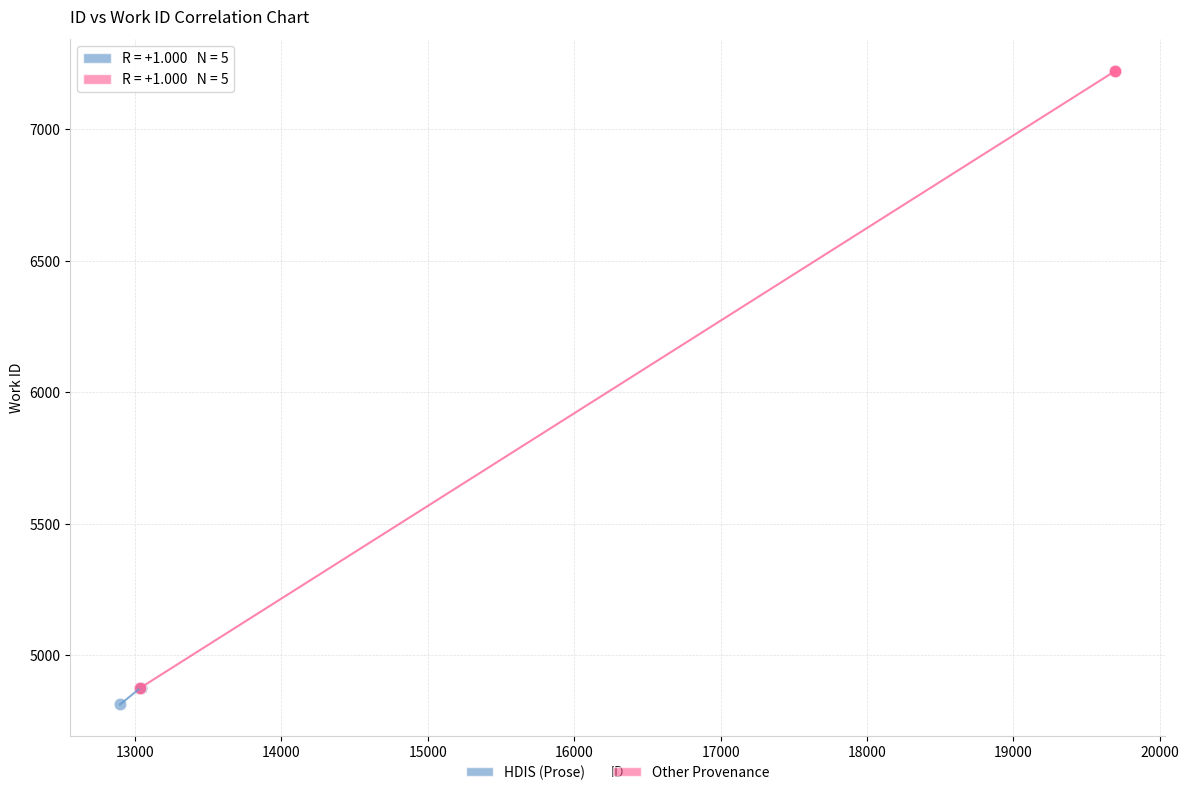

What are all the series names shown in the legend?

HDIS (Prose), Other Provenance